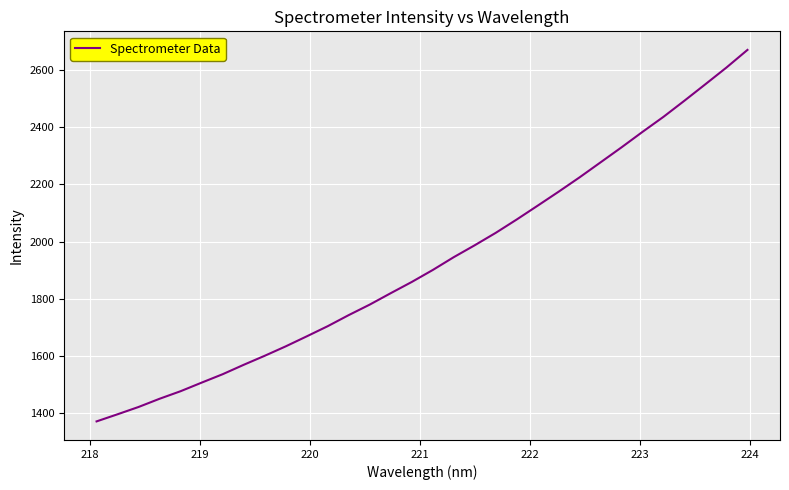

What is the difference between the maximum and minimum values?

1300.9